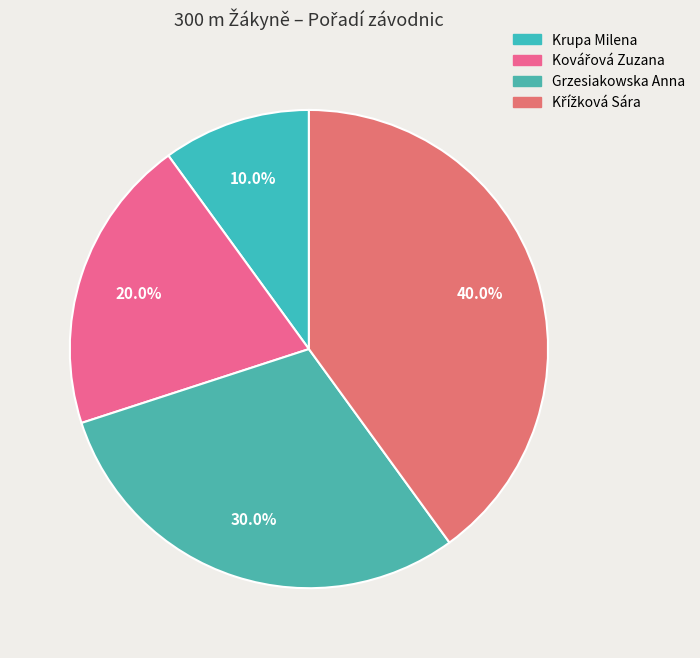

How many slices are in this pie chart?

4